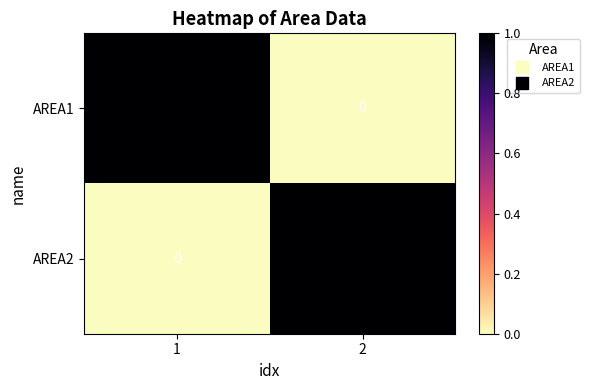

The AREA2 series shows 0 at 1. True or false?

True